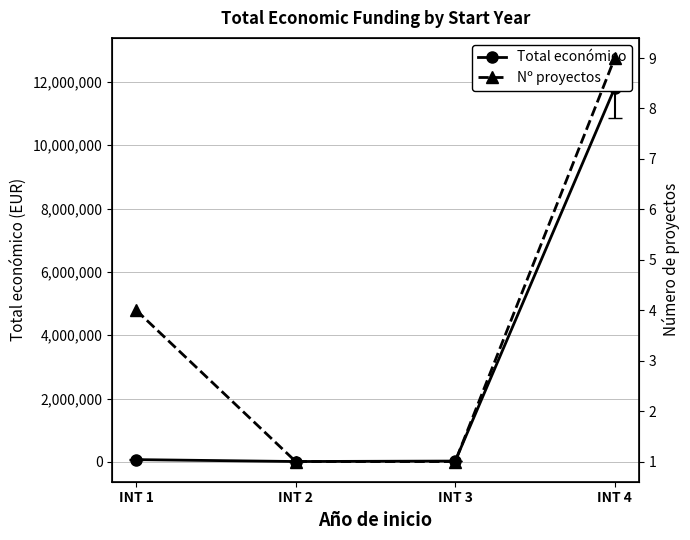

True or false: Total económico has a value of 9208 at INT 3.

False